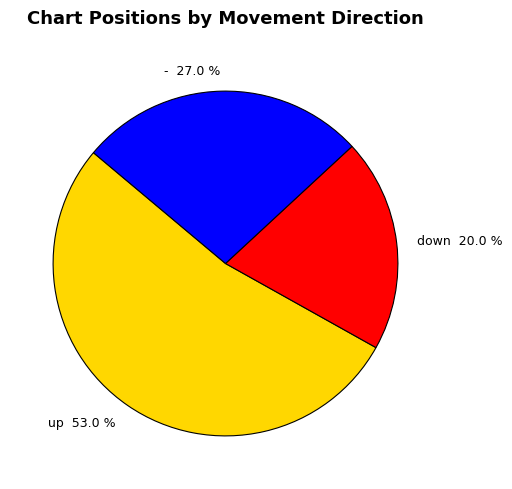

How many slices are in this pie chart?

3